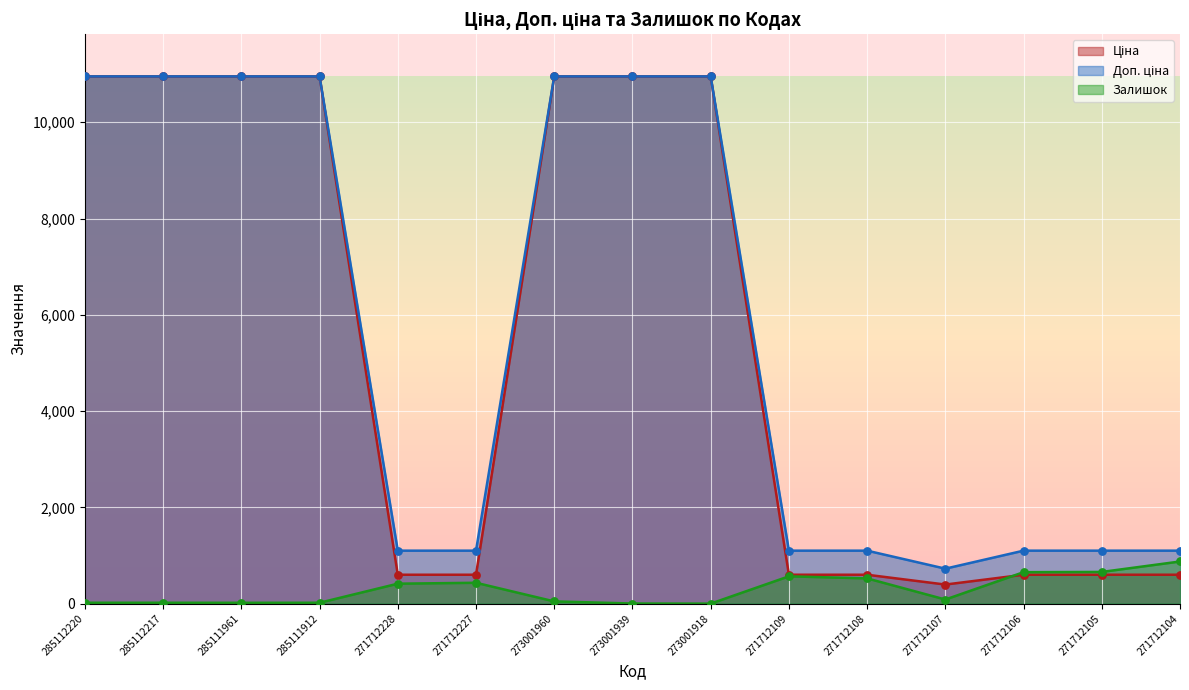

Which series contains the highest Y value?

Ціна